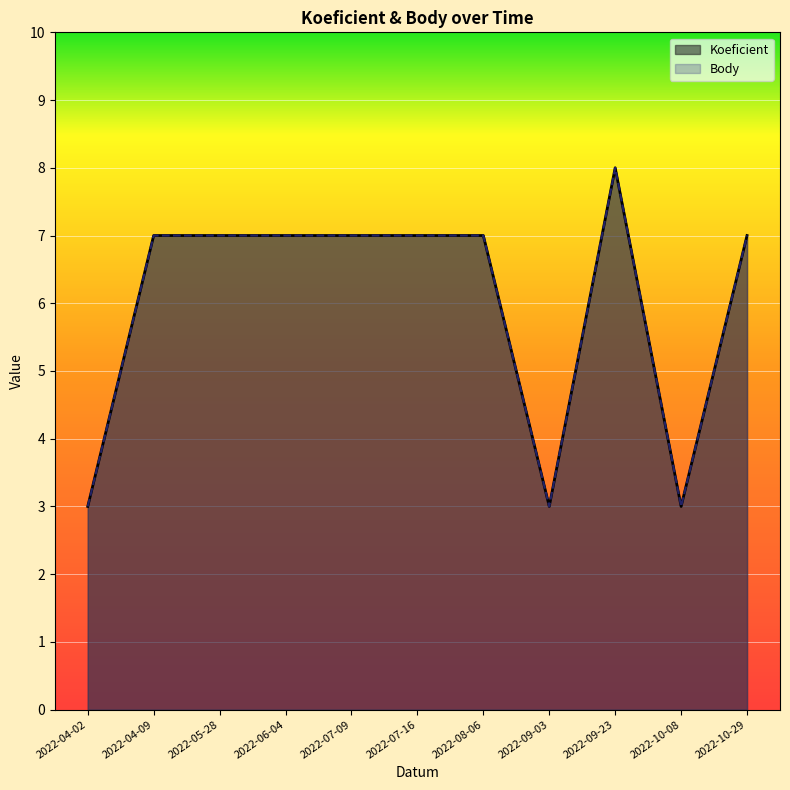

What is the highest value of the Body series?

8